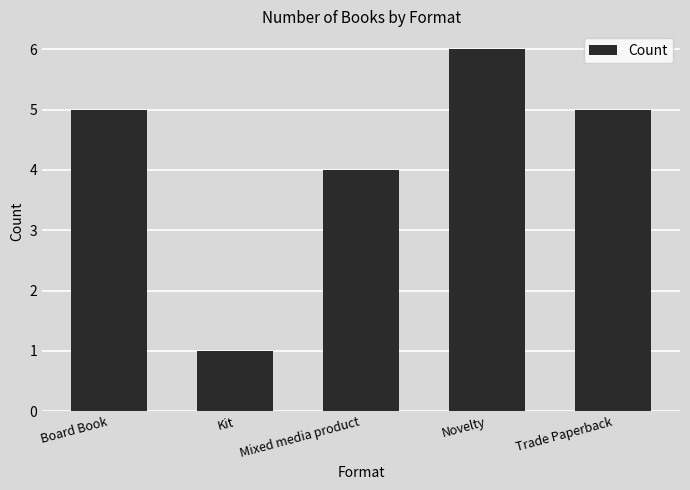

What is the label of the 3rd bar from the left?

Mixed media product